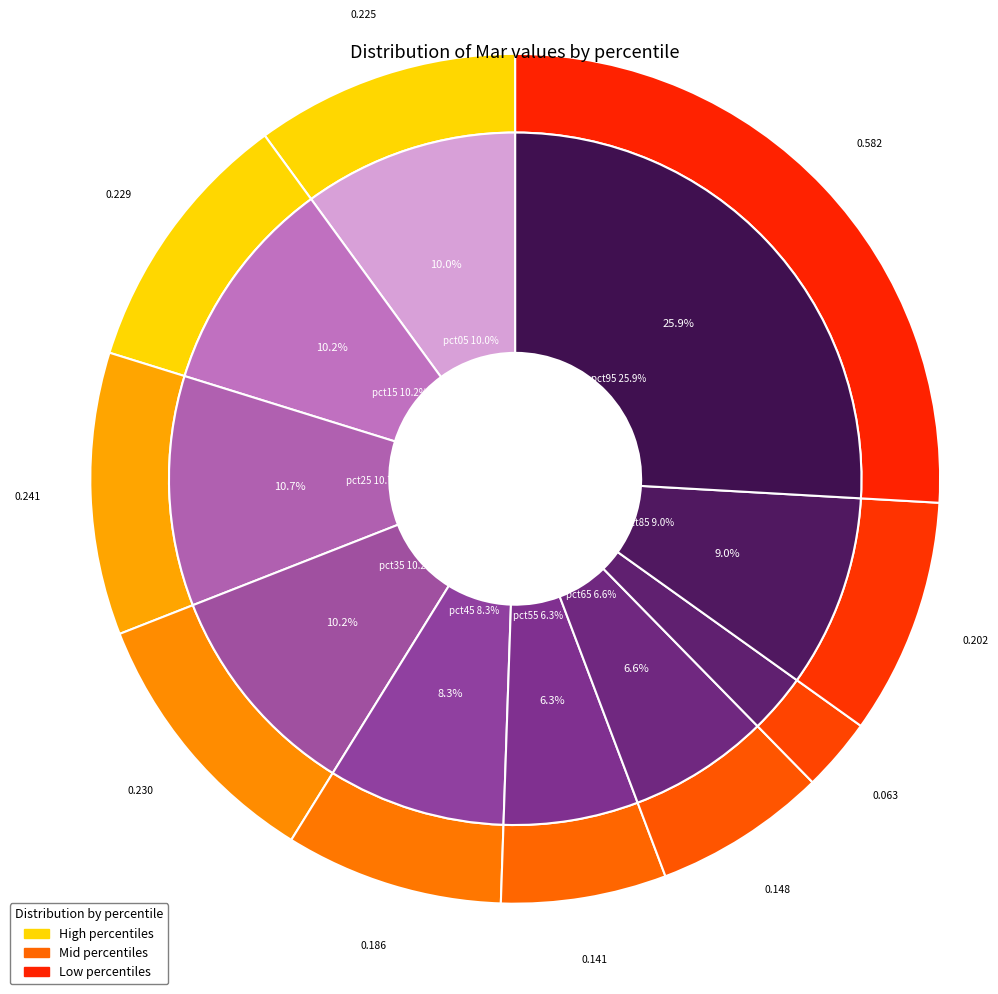

Combined, what portion of the pie is pct25 and pct95?

36.6%